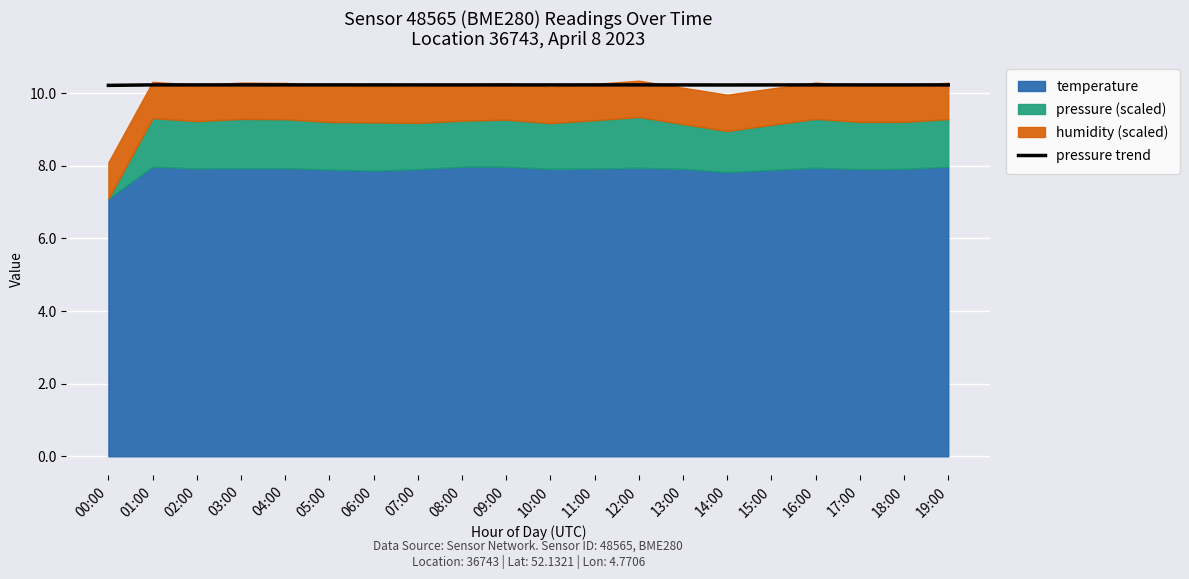

List the labels in order of value, largest first.

12:00, 03:00, 04:00, 16:00, 01:00, 06:00, 11:00, 05:00, 19:00, 02:00, 17:00, 18:00, 09:00, 07:00, 08:00, 10:00, 15:00, 13:00, 14:00, 00:00